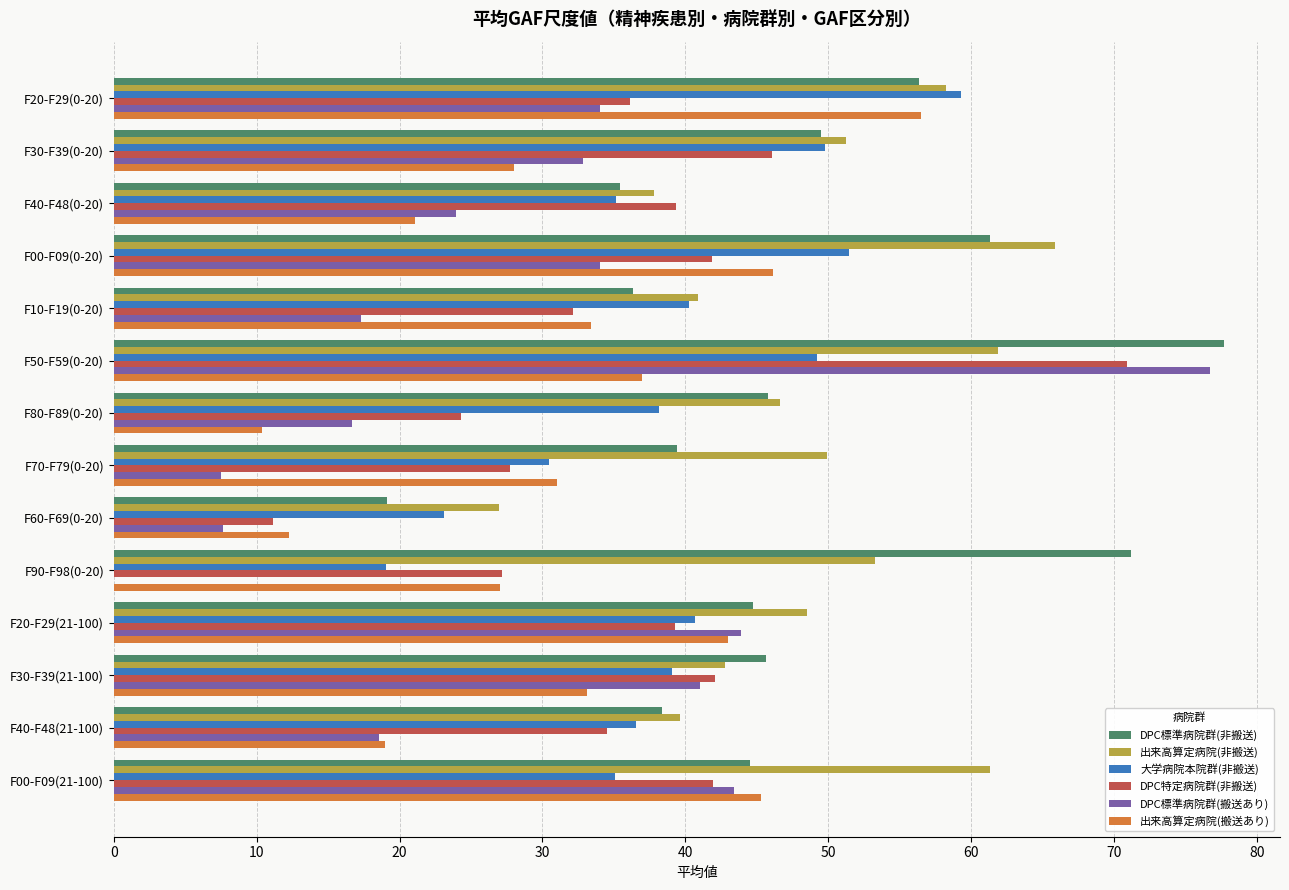

What is the total value across all series at F00-F09(0-20)?

300.7